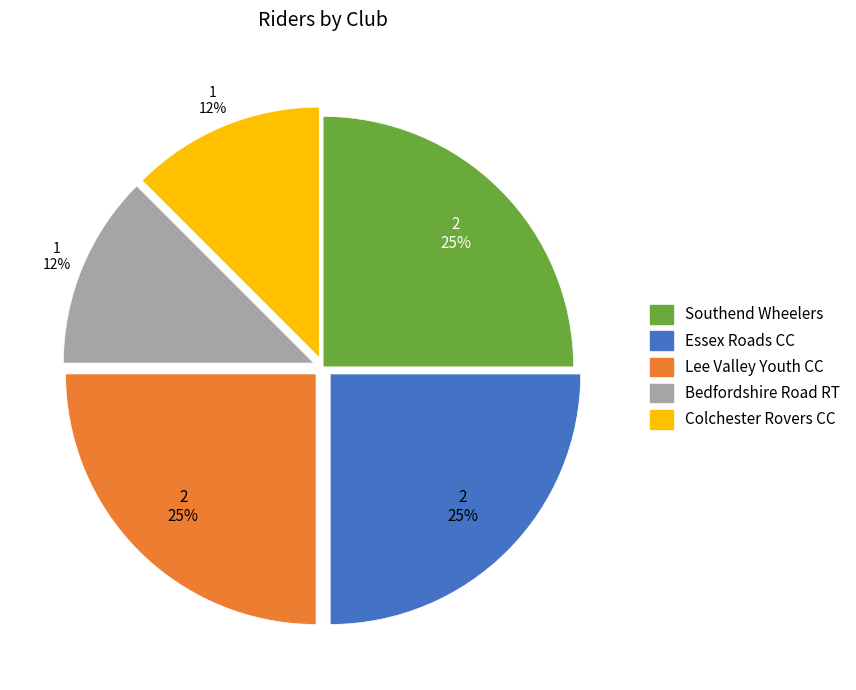

To the nearest percent, what is the average slice percentage?

20%